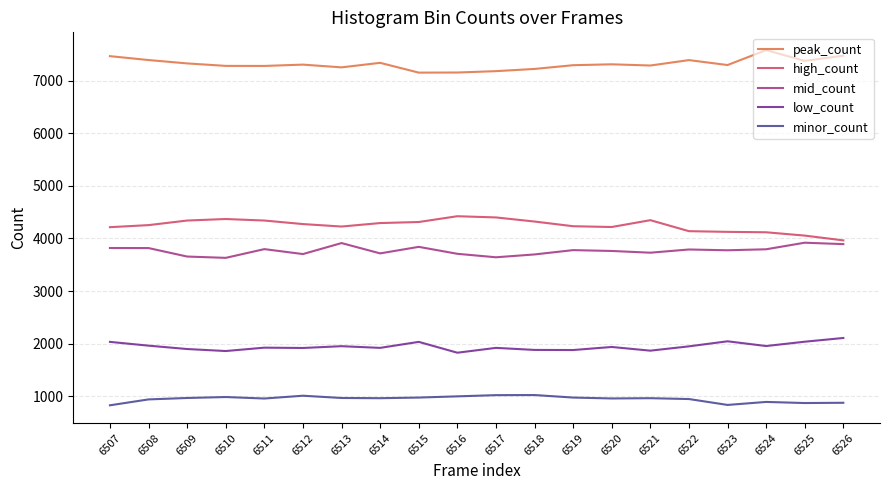

What is the total value across all series at 6518?

18149